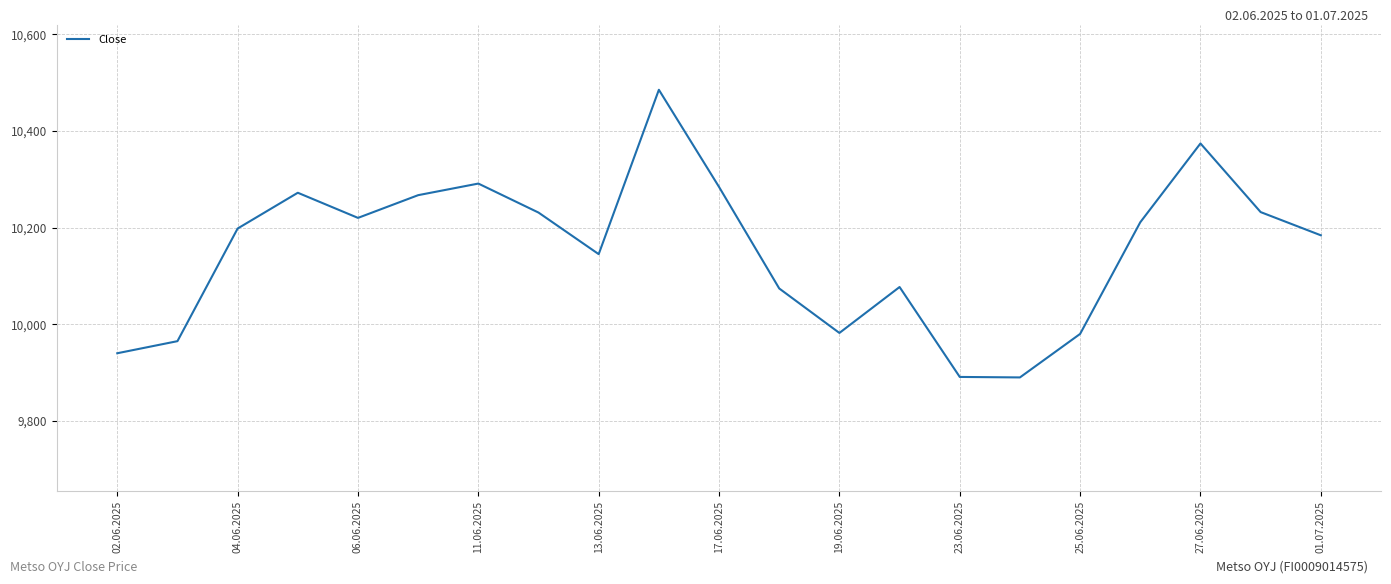

What is the greatest value displayed?

10485